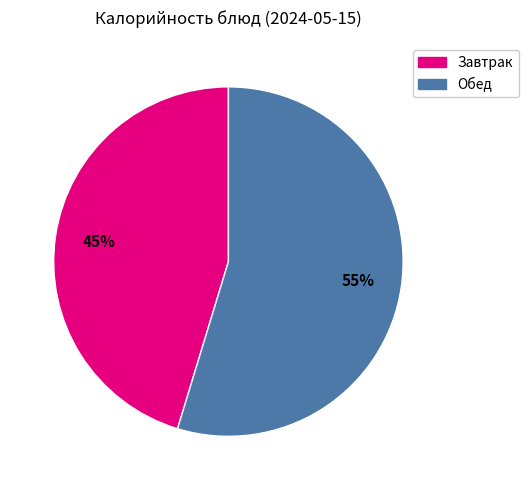

Does any single category account for the majority?

Yes